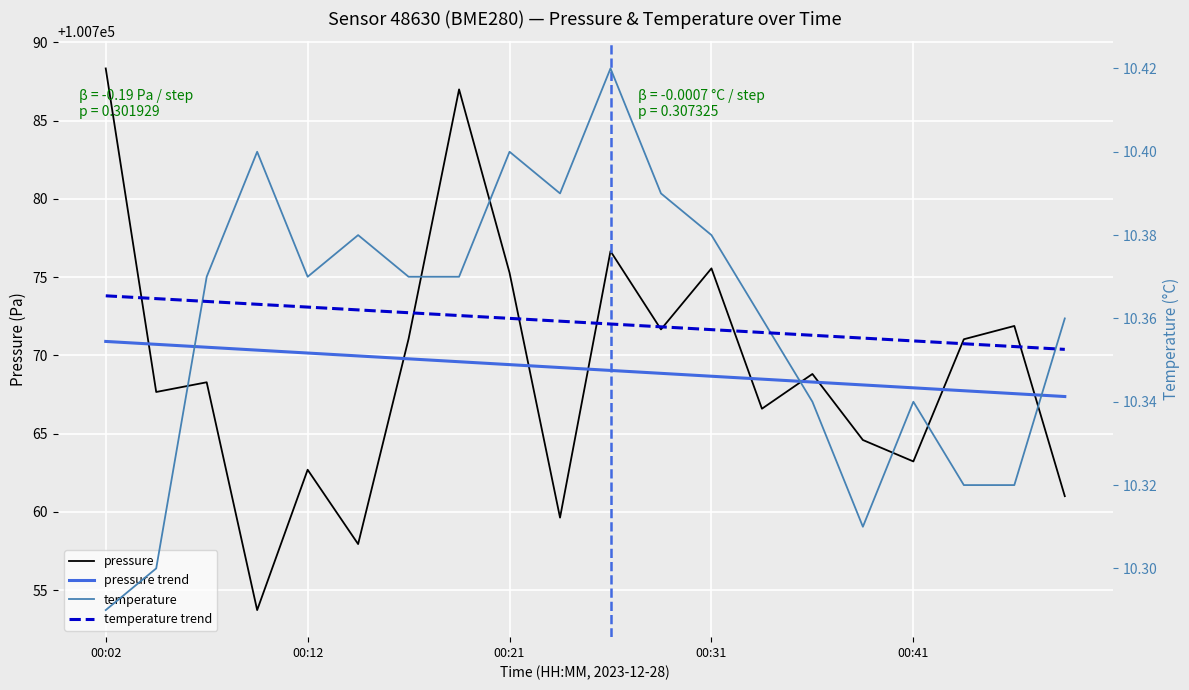

What is the greatest value displayed?

100788.3